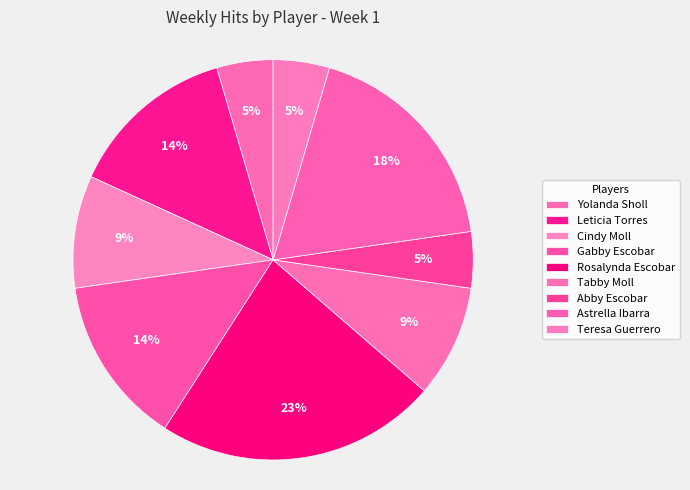

What percentage is the Yolanda Sholl slice, to the nearest percent?

5%